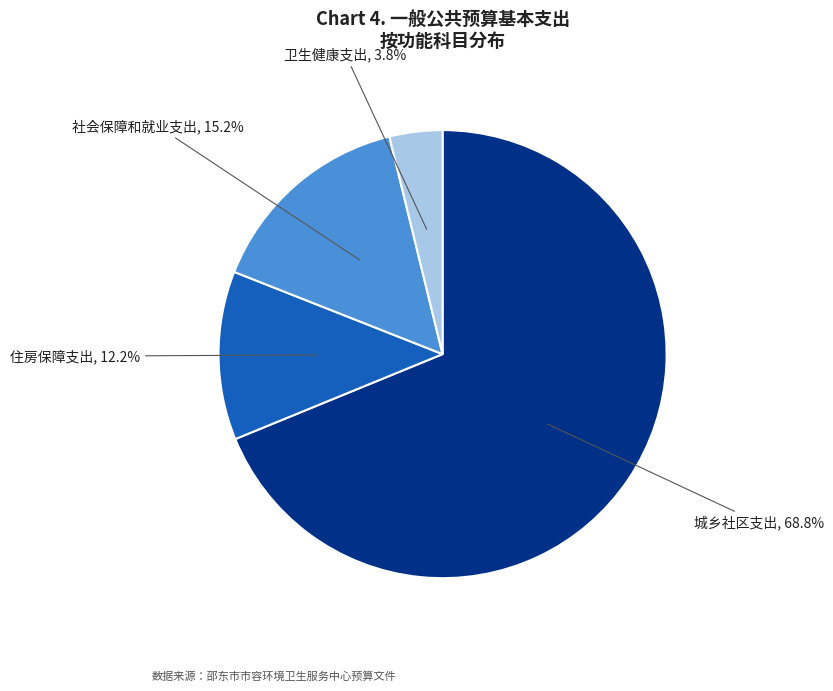

Count the number of slices in the pie.

4